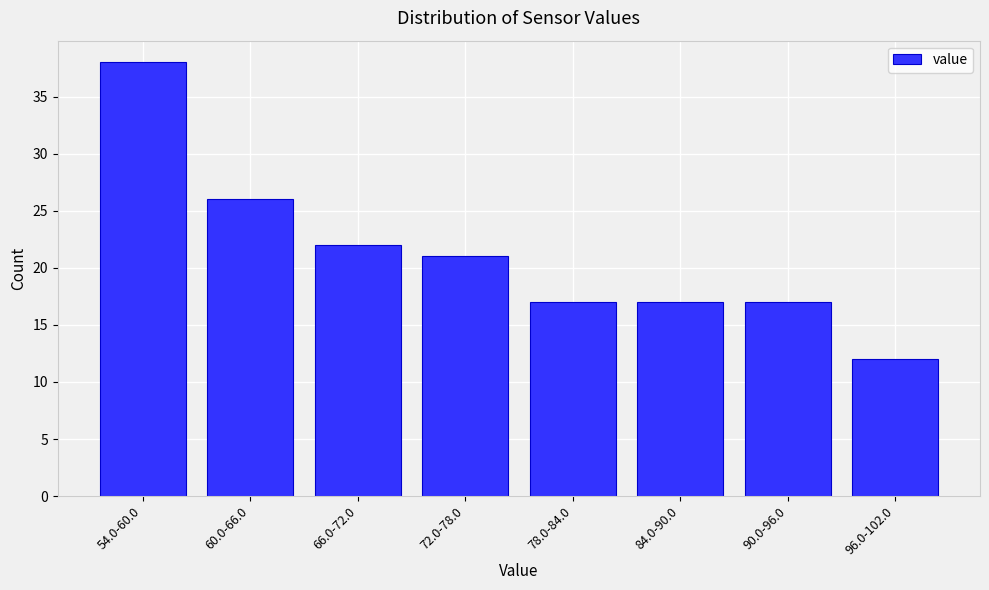

Reading left to right, extract all data points from this chart.

38	26	22	21	17	17	17	12